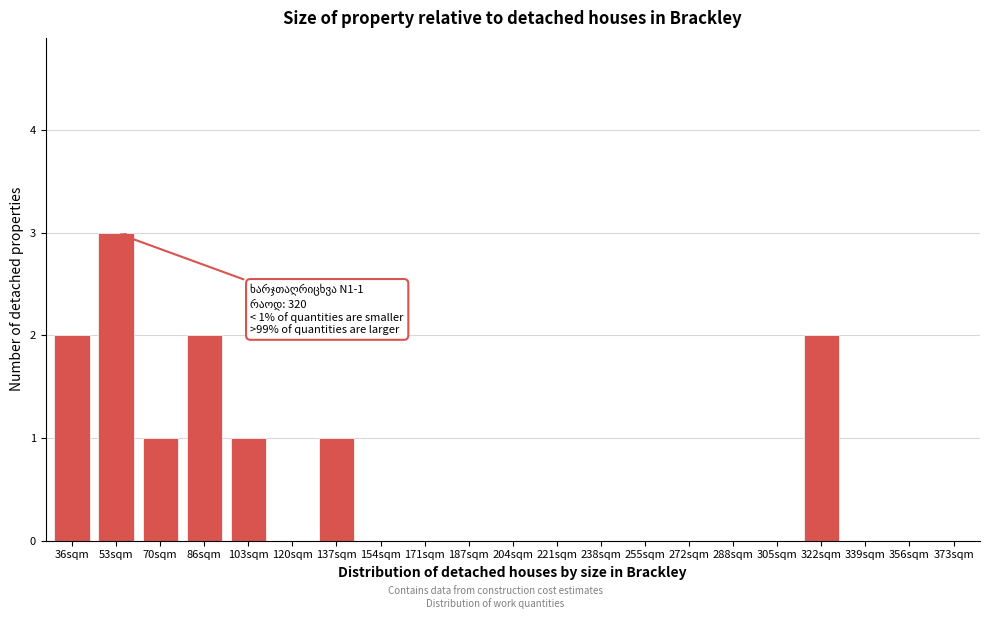

Reading left to right, extract all data points from this chart.

36sqm=2	53sqm=3	70sqm=1	86sqm=2	103sqm=1	120sqm=0	137sqm=1	154sqm=0	171sqm=0	187sqm=0	204sqm=0	221sqm=0	238sqm=0	255sqm=0	272sqm=0	288sqm=0	305sqm=0	322sqm=2	339sqm=0	356sqm=0	373sqm=0